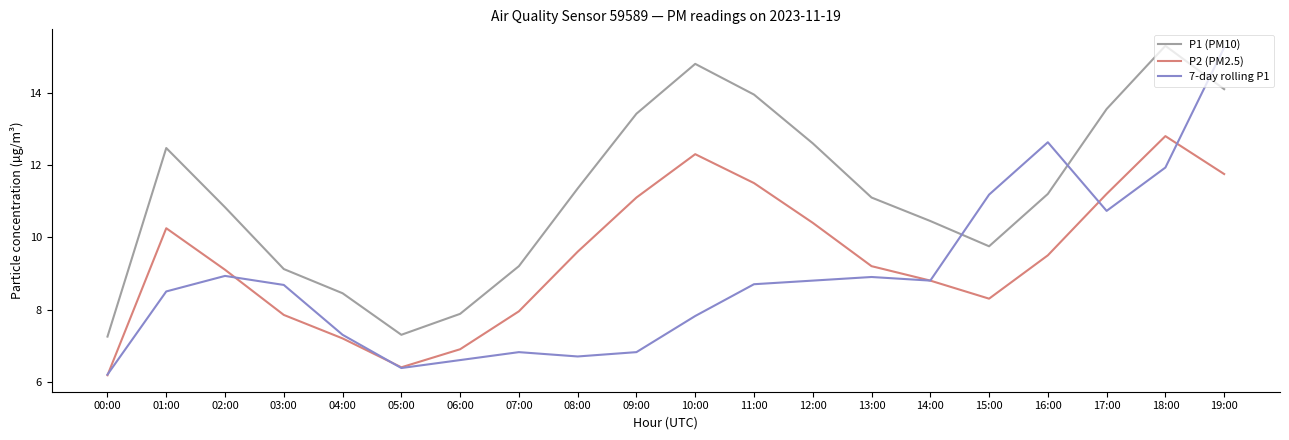

The value of P1 (PM10) at 15:00 is 9.8. True or false?

True